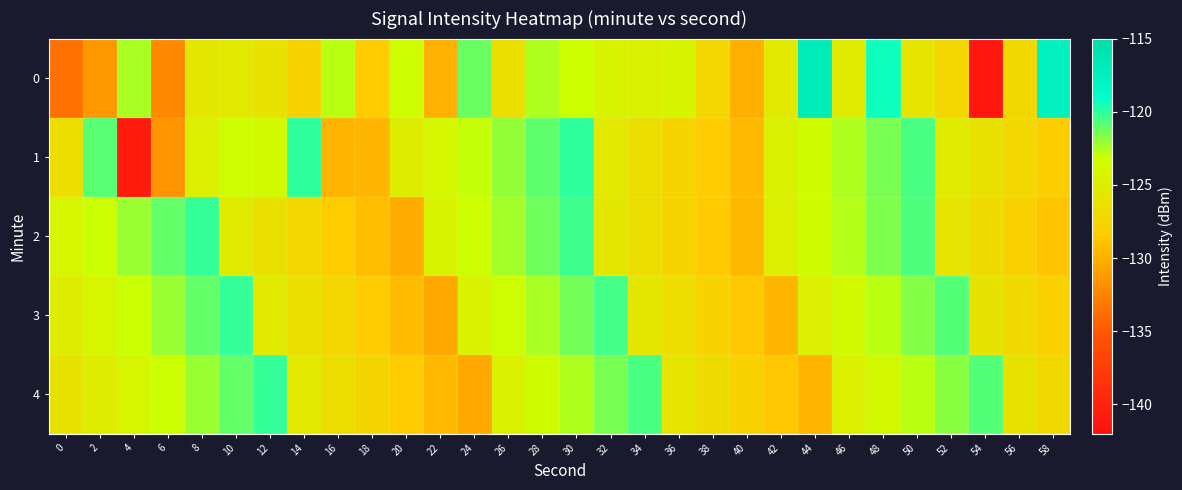

What is the difference between the highest and lowest values at 56?

1.8